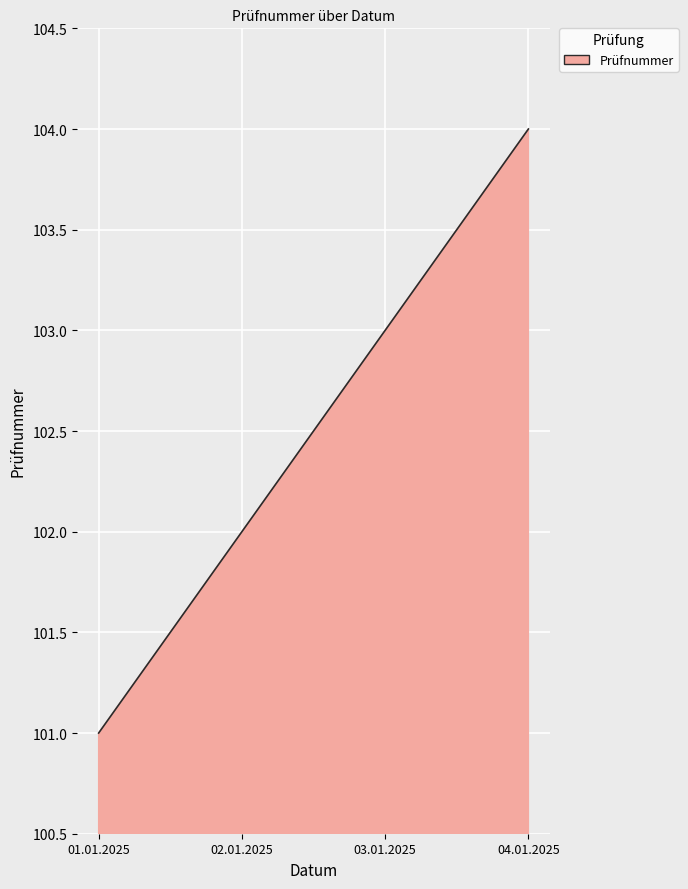

What is the difference between the maximum and minimum values?

3.0